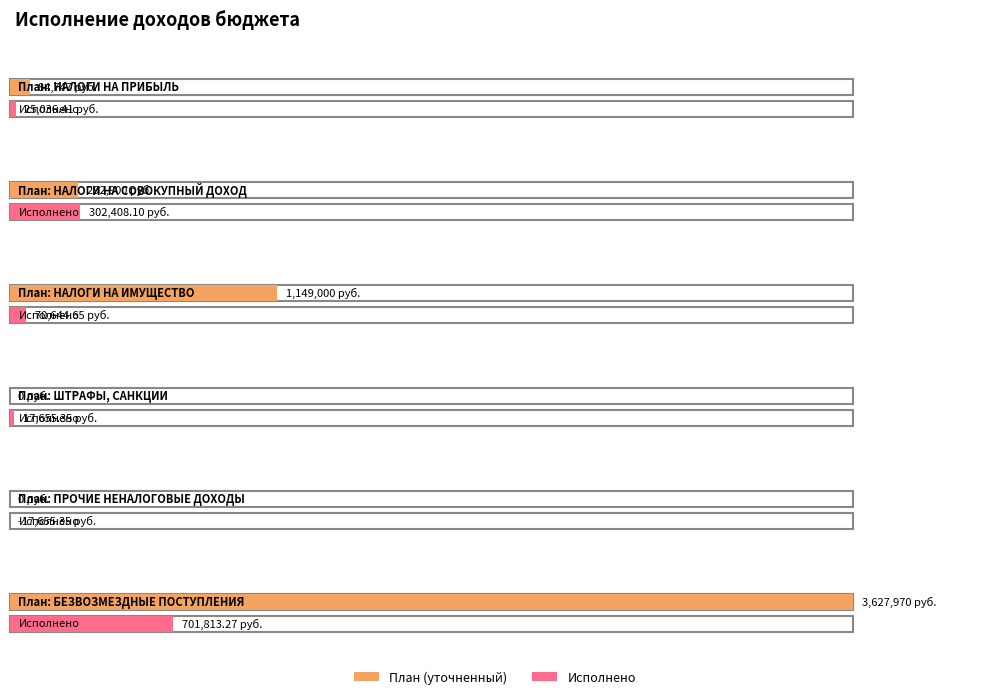

Is the value of План (уточненный) at БЕЗВОЗМЕЗДНЫЕ ПОСТУПЛЕНИЯ greater than the value of Исполнено at ПРОЧИЕ НЕНАЛОГОВЫЕ ДОХОДЫ?

Yes